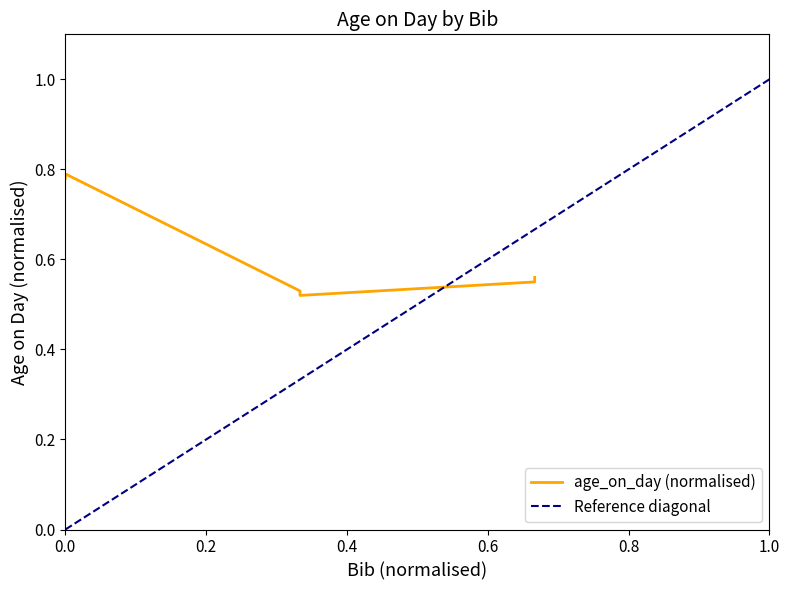

What is the greatest value displayed?

0.8